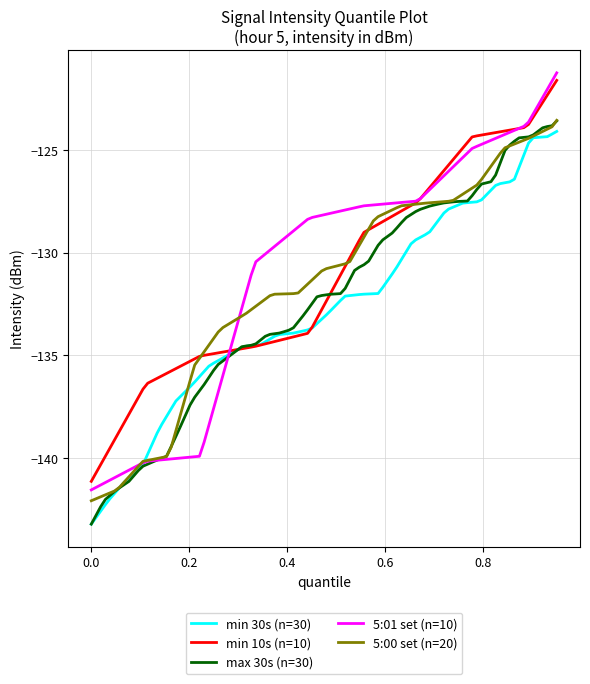

What is the lowest value of the 5:00 set (n=20) series?

-142.1